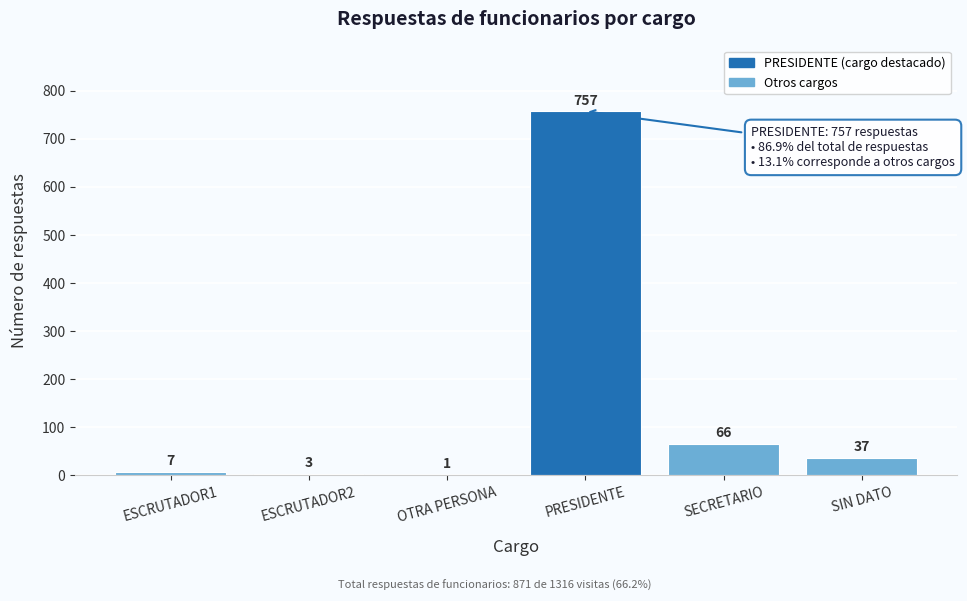

Reading left to right, transcribe all the data shown in this chart.

ESCRUTADOR1=7	ESCRUTADOR2=3	OTRA PERSONA=1	PRESIDENTE=757	SECRETARIO=66	SIN DATO=37